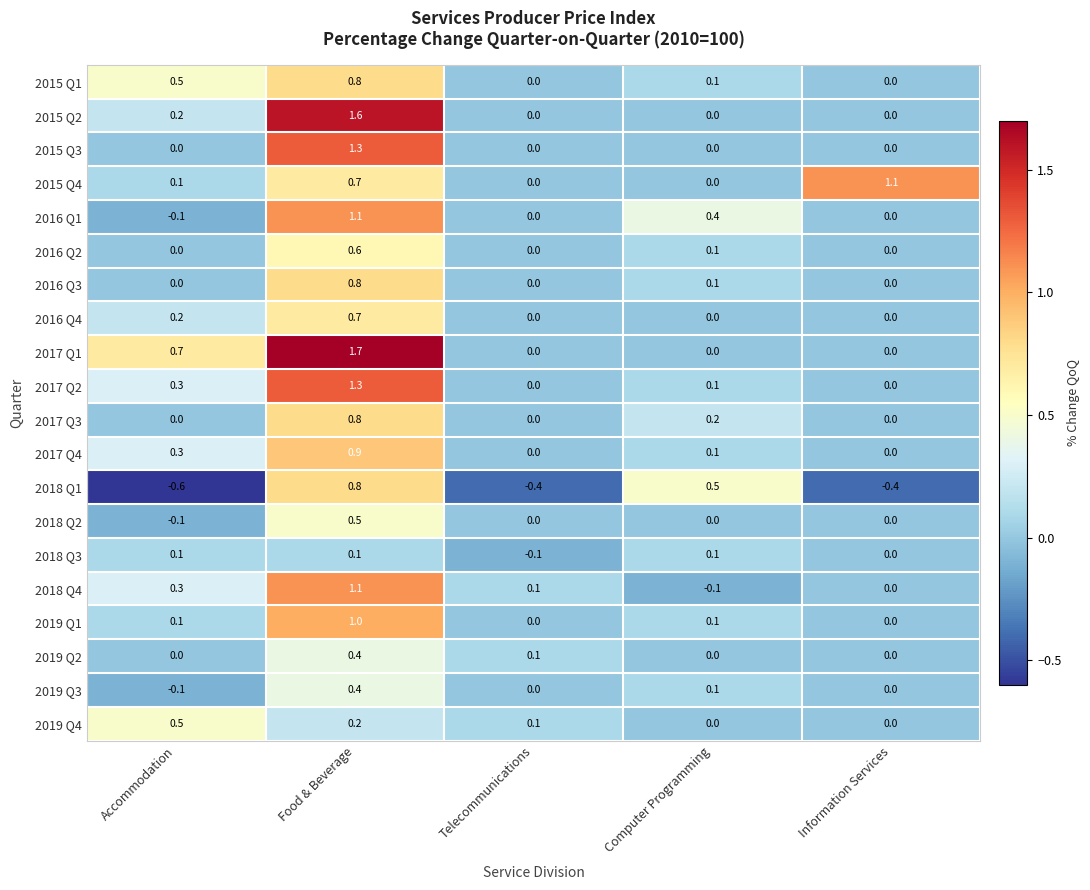

What is the minimum value shown in the chart?

-0.6